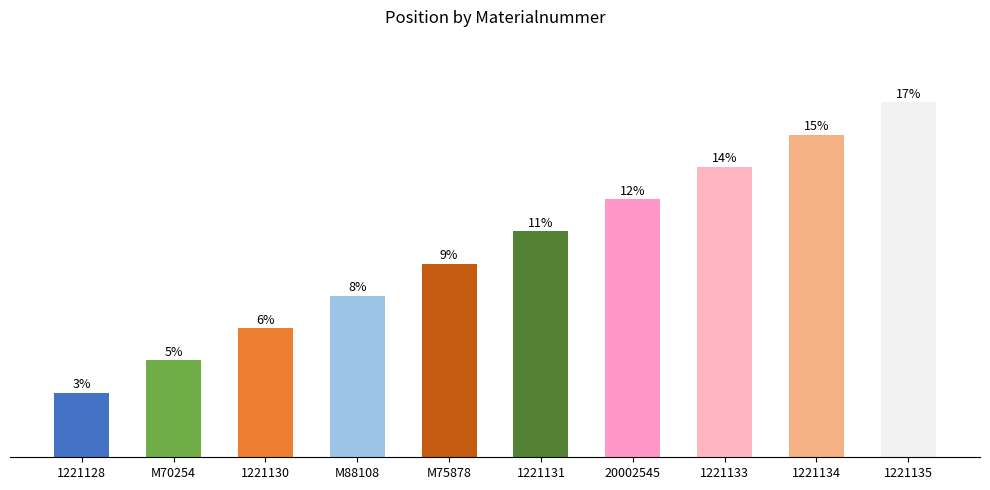

Where does the data first go above 7?

20002545